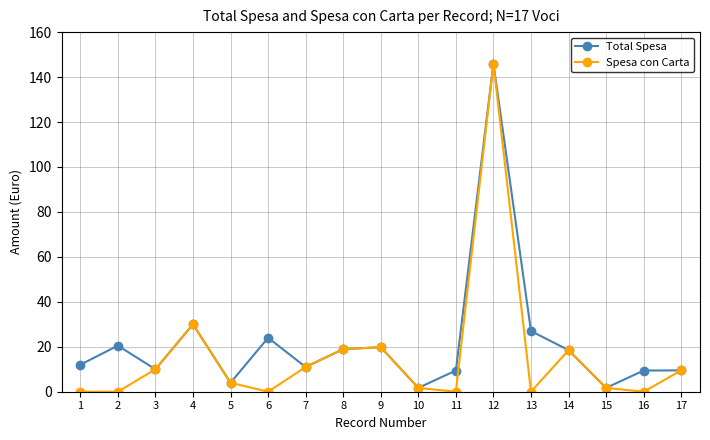

In Total Spesa, how many points are lower than both neighbors (excluding endpoints)?

5